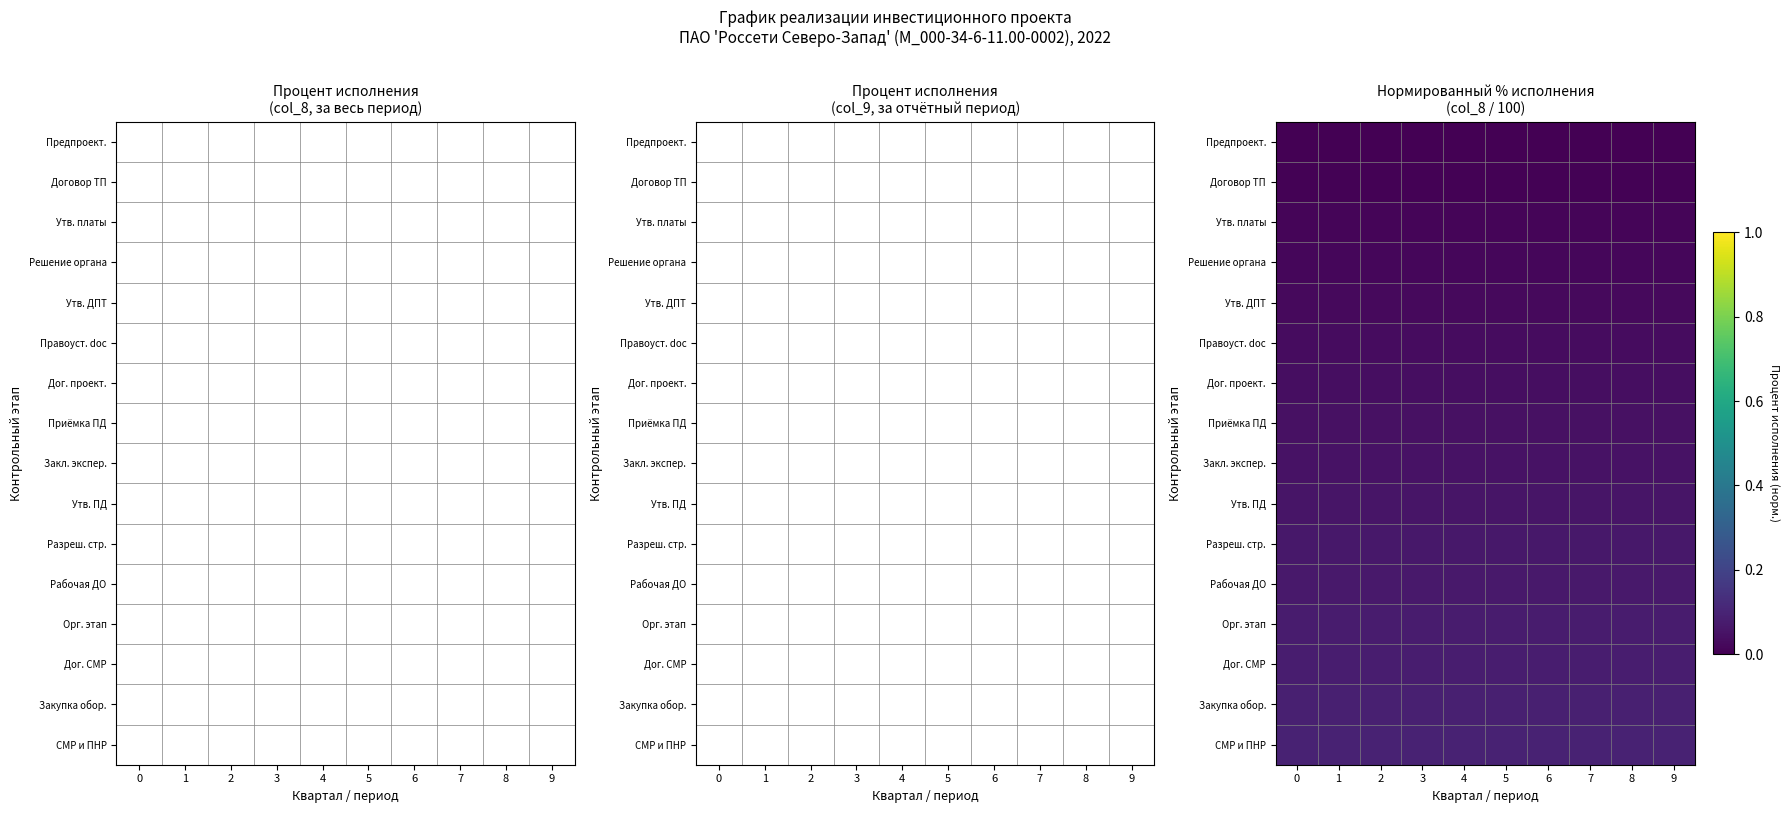

Is it true that СМР и ПНР equals 0.1 at 8?

False